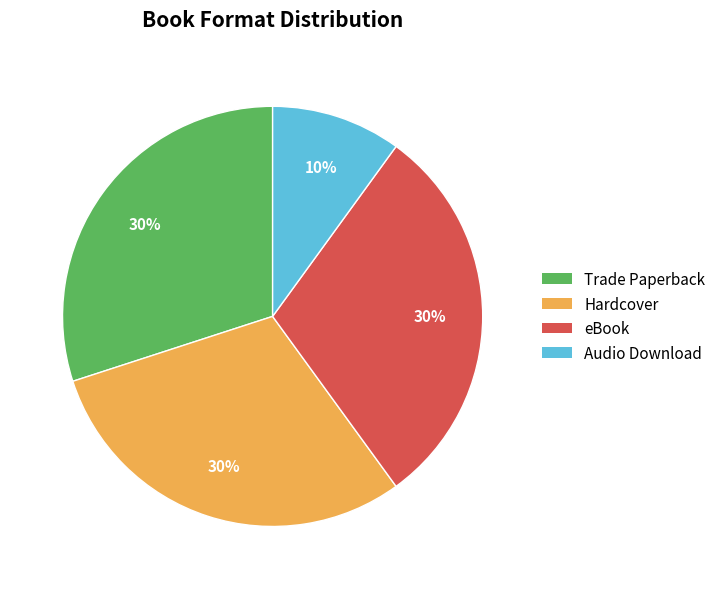

To the nearest percent, what percentage of the pie is eBook?

30%